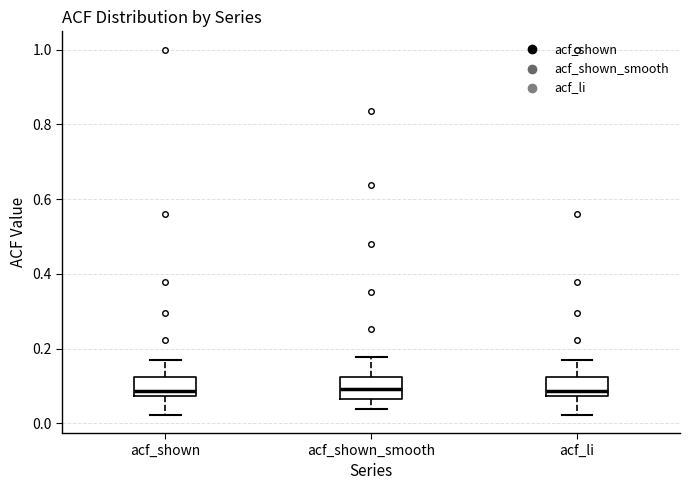

Where does the upper whisker of the box for acf_shown_smooth end on the y-axis? The values are not printed on the chart, so give them approximately, as read against the axis.

0.18